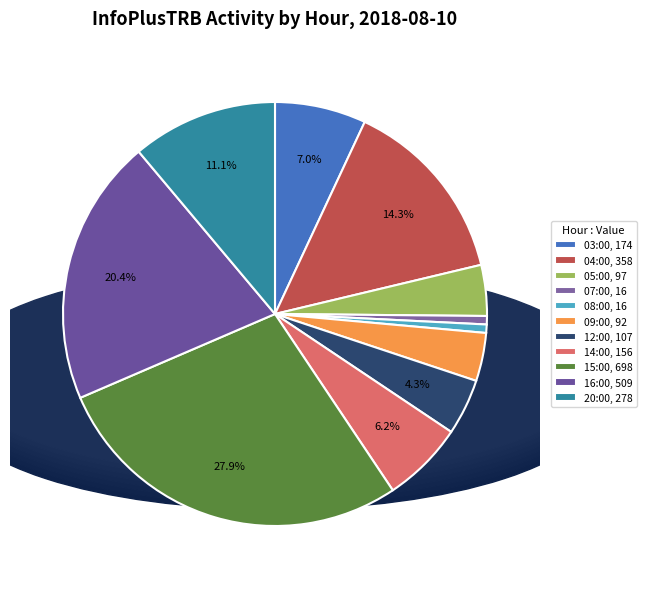

Between 04:00 and 16:00, which is larger?

16:00